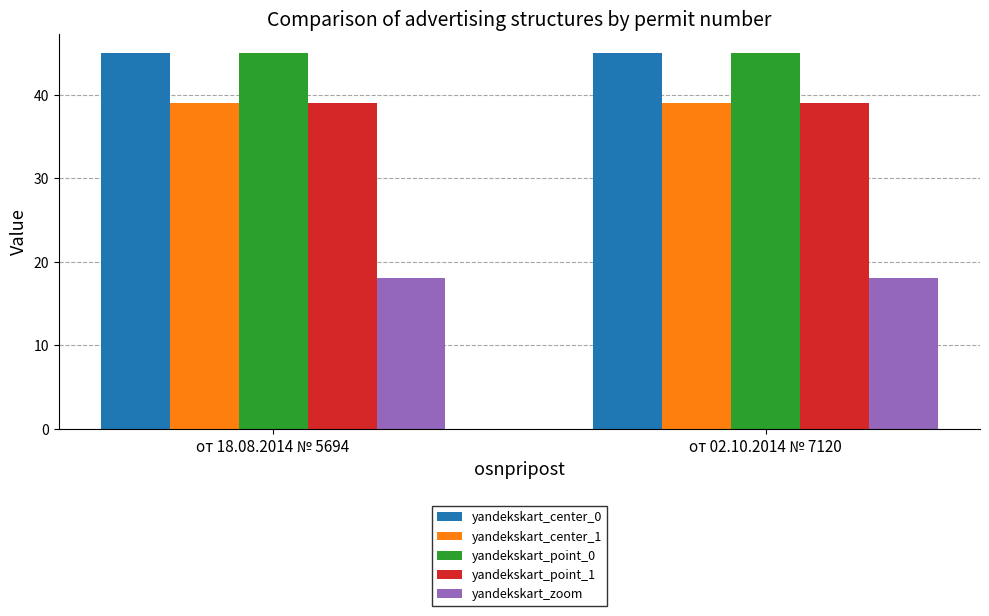

Reading right to left, what are all the values shown in this chart?

yandekskart_center_0: от 02.10.2014 № 7120=45.0	от 18.08.2014 № 5694=45.0
yandekskart_center_1: от 02.10.2014 № 7120=39.1	от 18.08.2014 № 5694=39.1
yandekskart_point_0: от 02.10.2014 № 7120=45.0	от 18.08.2014 № 5694=45.0
yandekskart_point_1: от 02.10.2014 № 7120=39.1	от 18.08.2014 № 5694=39.1
yandekskart_zoom: от 02.10.2014 № 7120=18.0	от 18.08.2014 № 5694=18.0